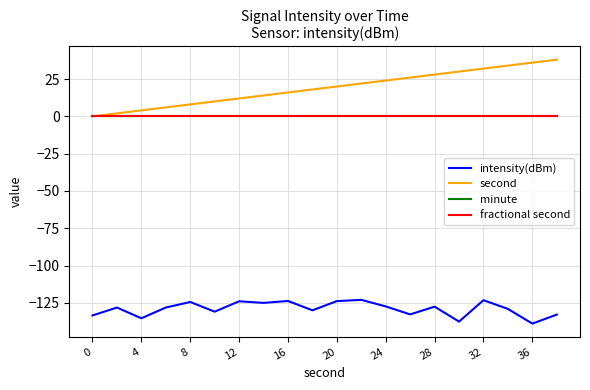

What is the difference between the maximum and minimum values in the intensity(dBm) series?

15.9